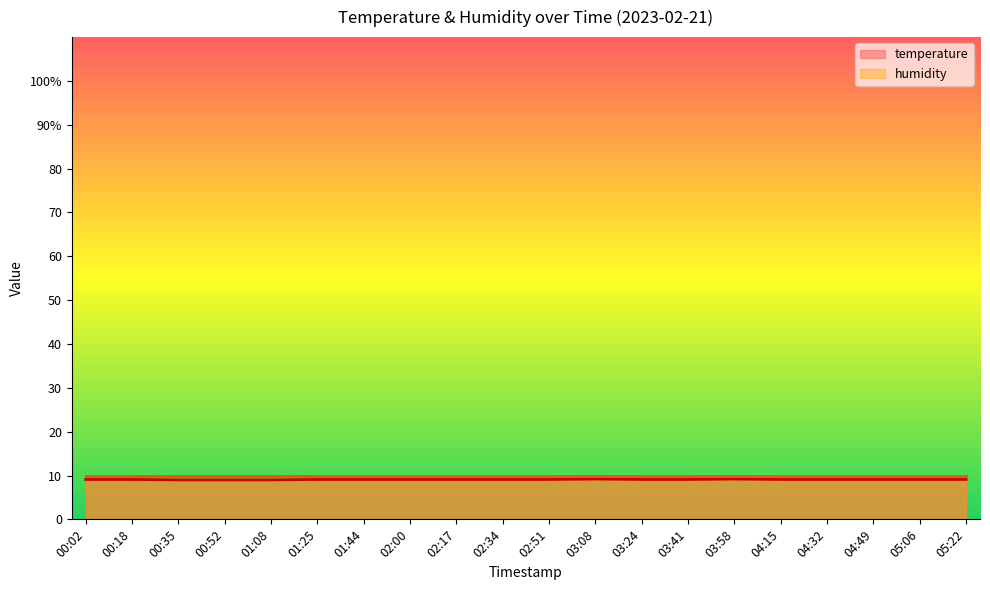

Reading left to right, what are all the values shown in this chart?

9.1	9.1	9.0	9.0	9.0	9.1	9.1	9.1	9.1	9.1	9.1	9.2	9.1	9.1	9.2	9.1	9.1	9.1	9.1	9.1